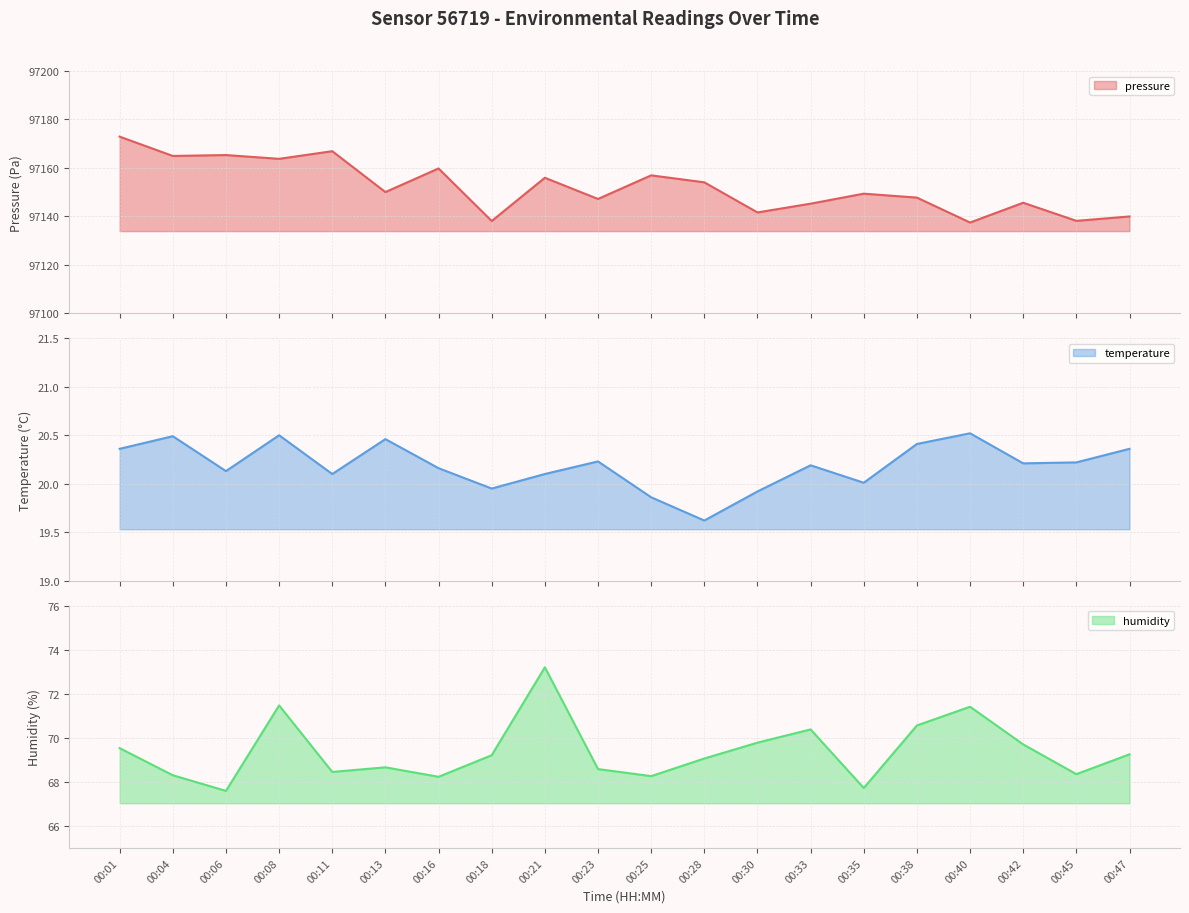

What are all the series names shown in the legend?

pressure, temperature, humidity